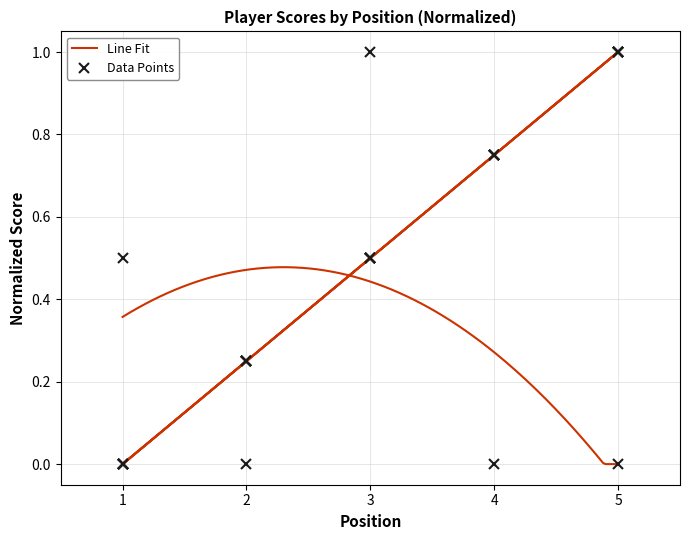

The value of hole_8 at 2 is -0.5. True or false?

False